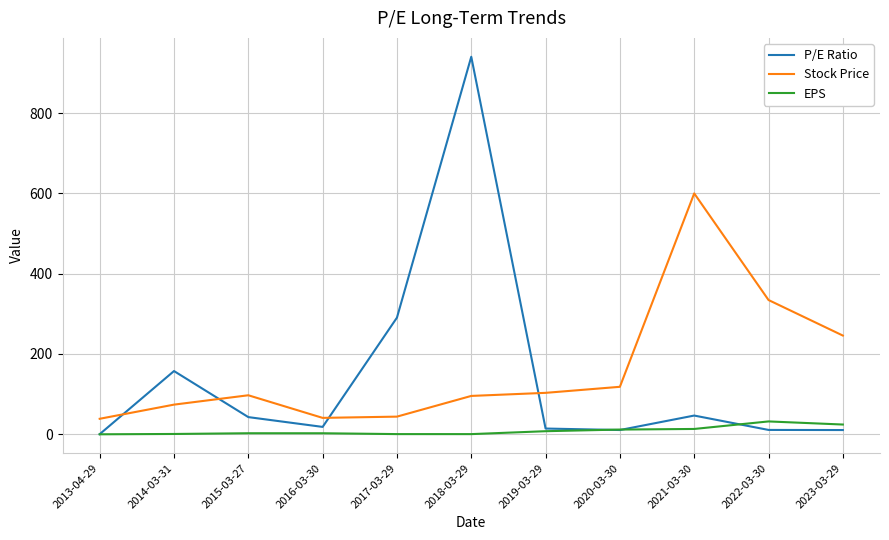

Is the value of Stock Price at 2014-03-31 greater than the value of P/E Ratio at 2022-03-30?

Yes